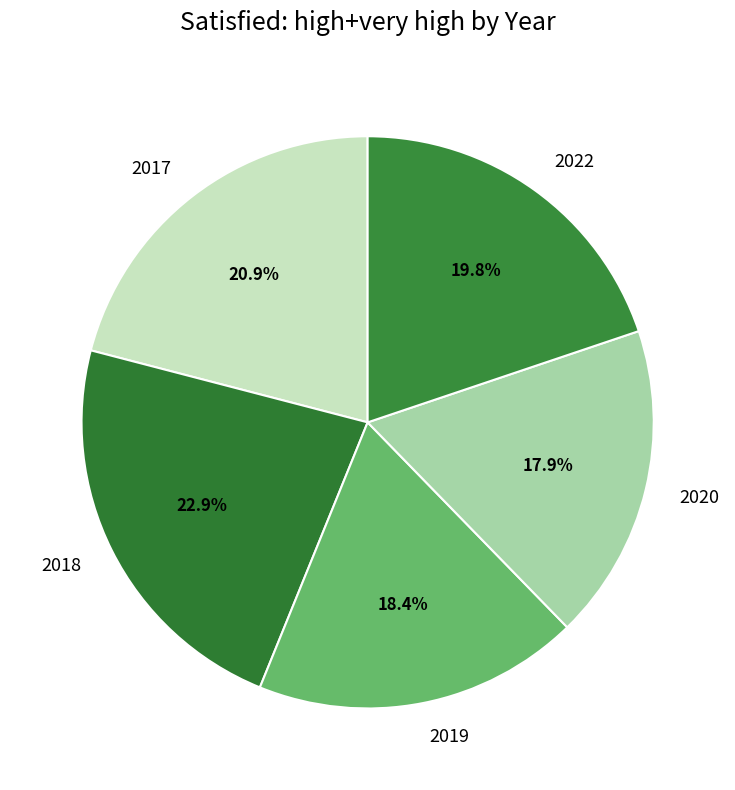

What percentage is the 2019 slice, to the nearest percent?

18%